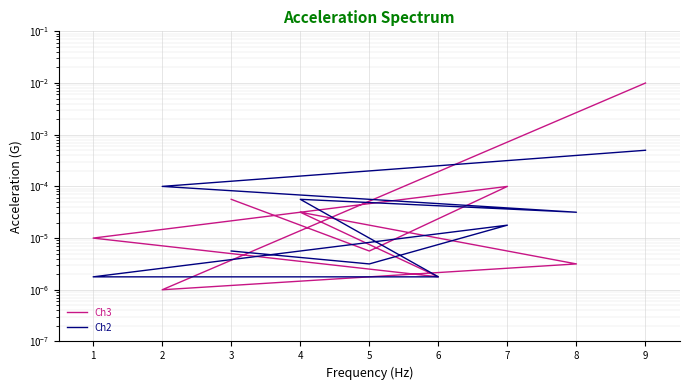

True or false: Ch2 has a value of 0.0 at 7.

True